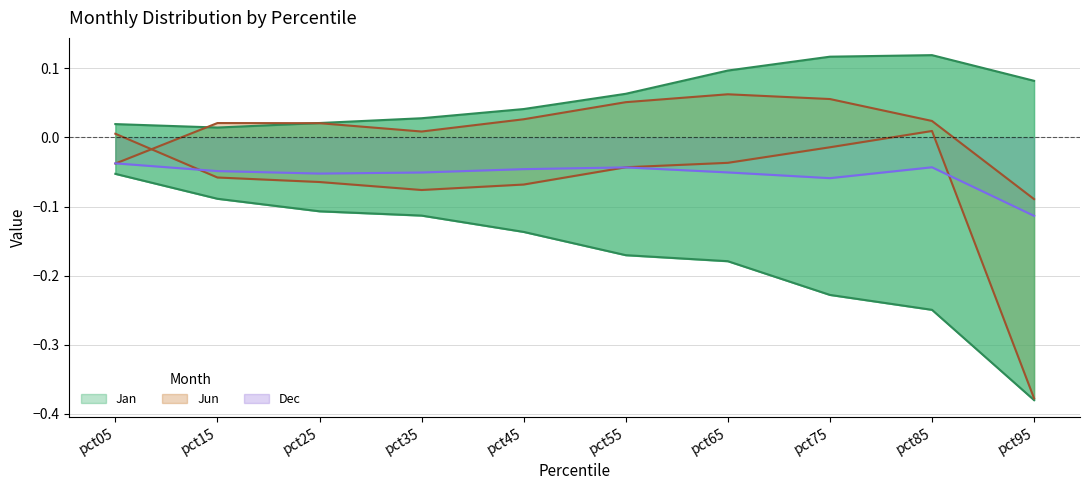

Which series has the widest spread of values?

Jun